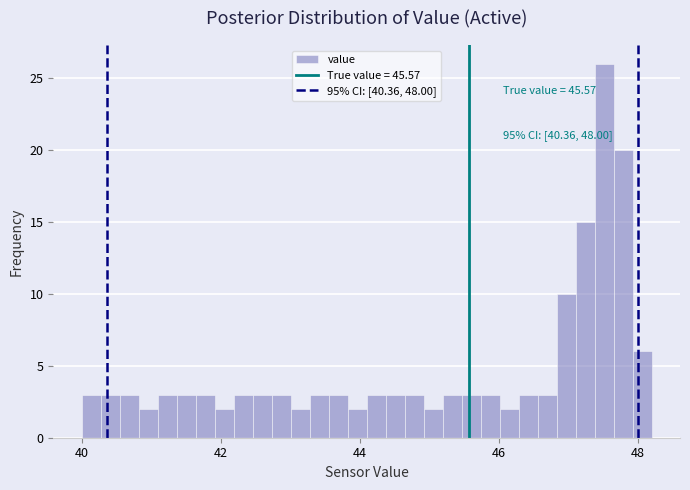

Around what value on the x-axis is the tallest bar? Give the approximate position of its centre, as read against the axis.

47.6